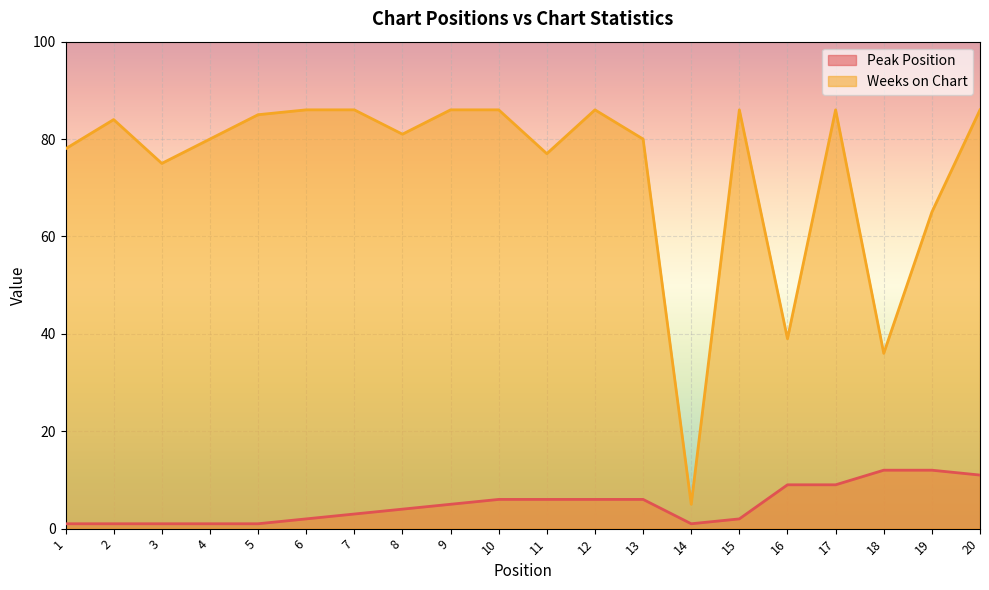

What is the approximate value of Weeks on Chart at 11?

77